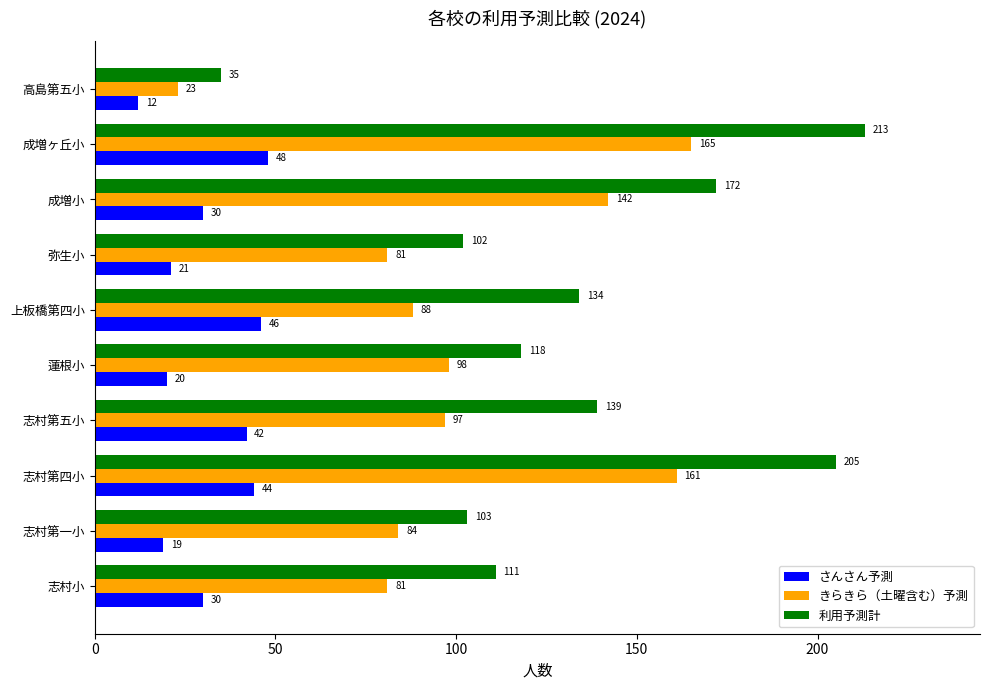

List the series in order of their peak value, lowest first.

さんさん予測, きらきら（土曜含む）予測, 利用予測計